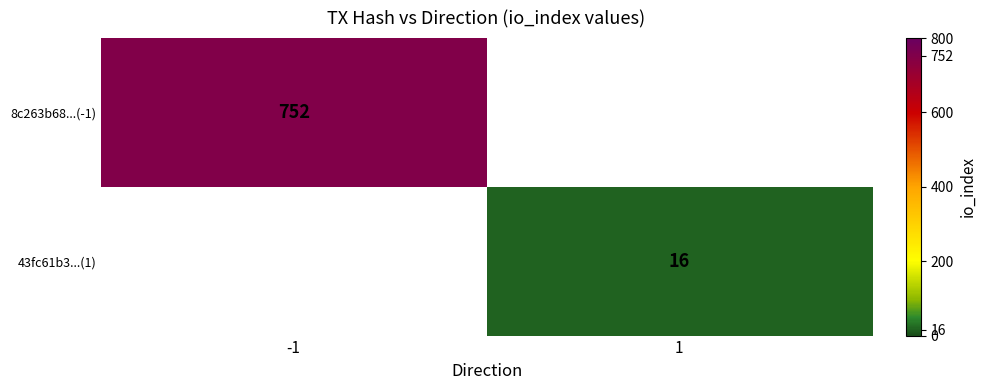

The 43fc61b3...(1) series shows 23 at 1. True or false?

False